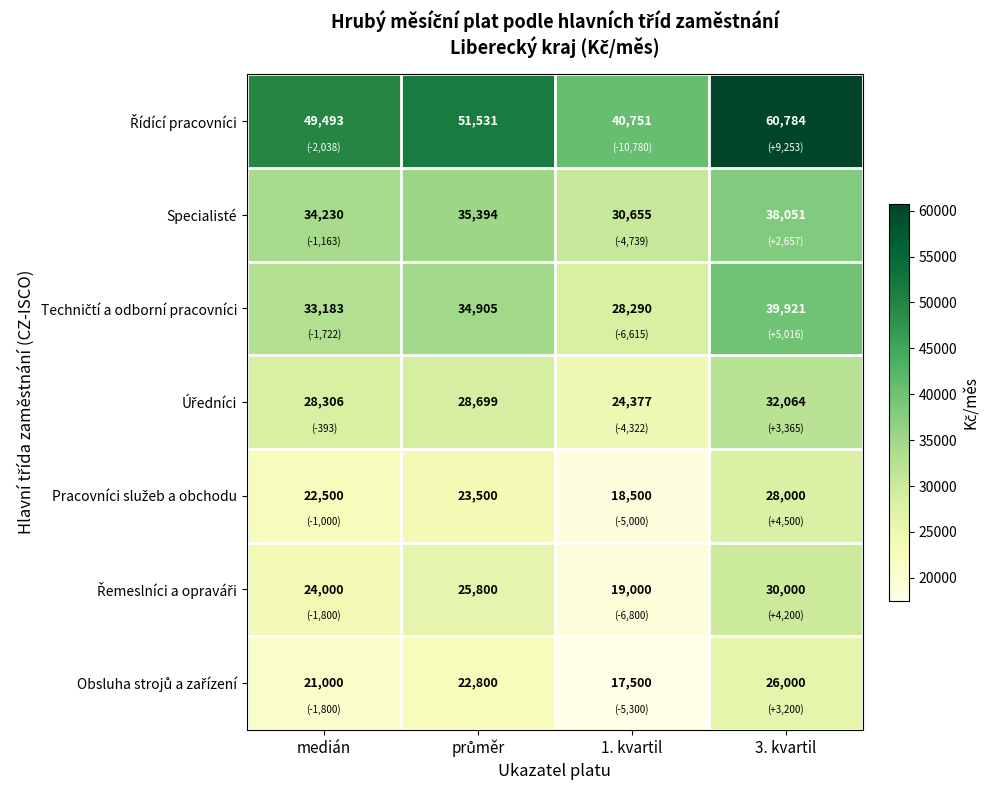

At which category is the sum across all series the highest?

3. kvartil